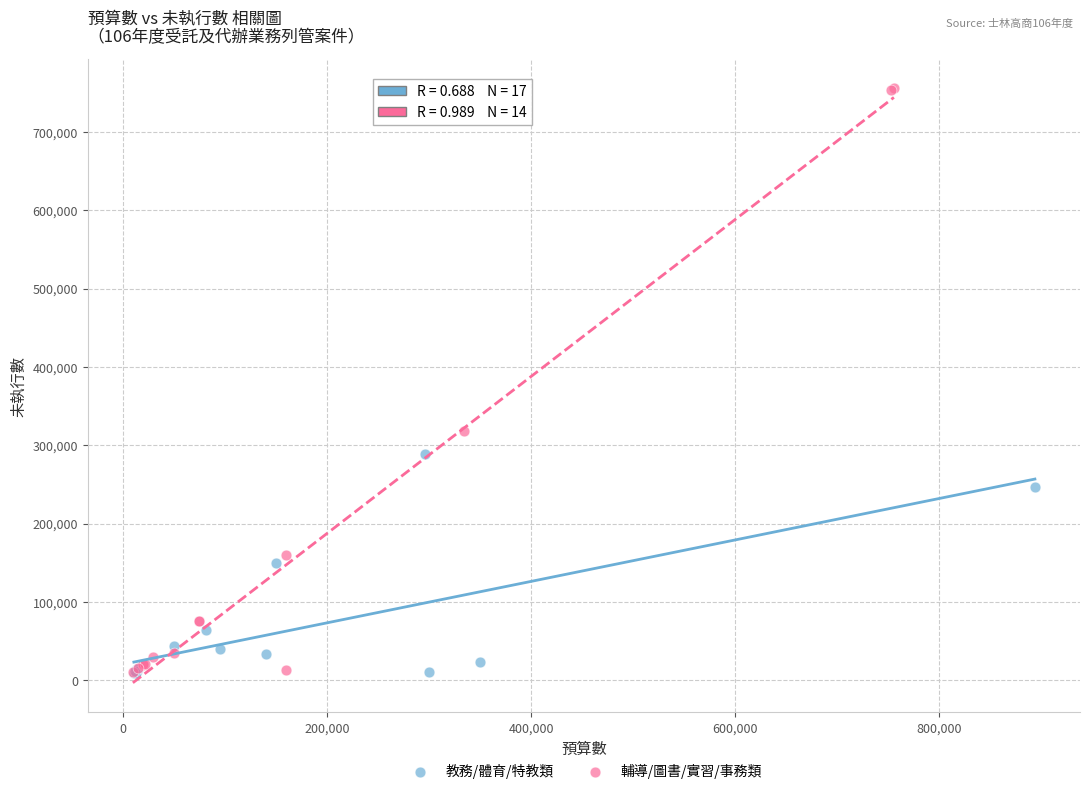

Which series reaches the maximum Y coordinate?

輔導/圖書/實習/事務類